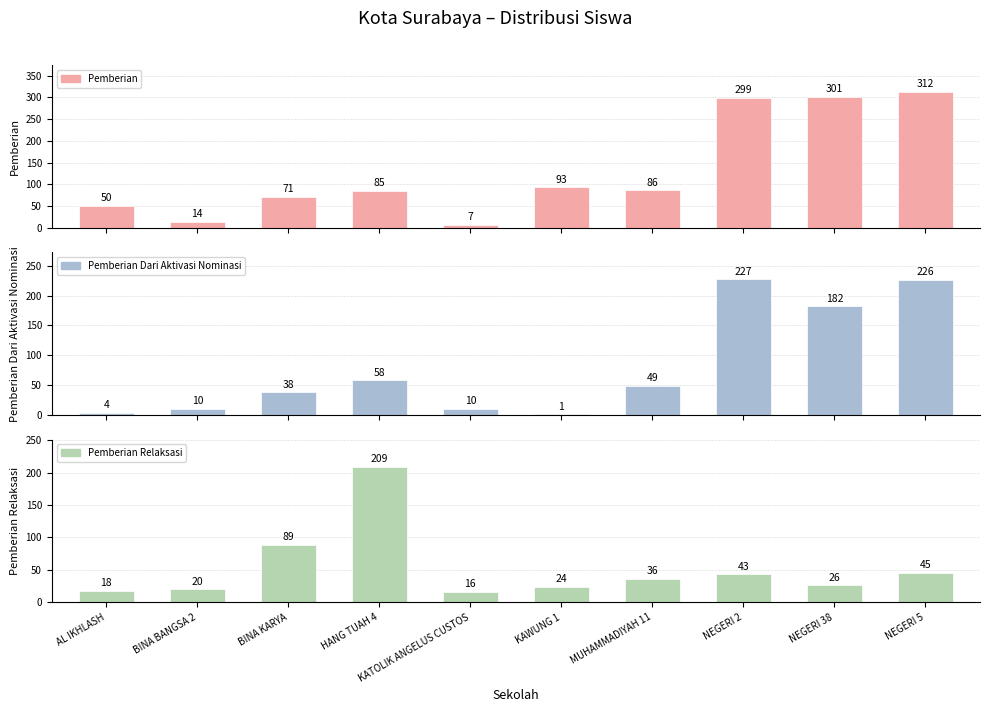

Which has a higher value, HANG TUAH 4 or NEGERI 2?

NEGERI 2